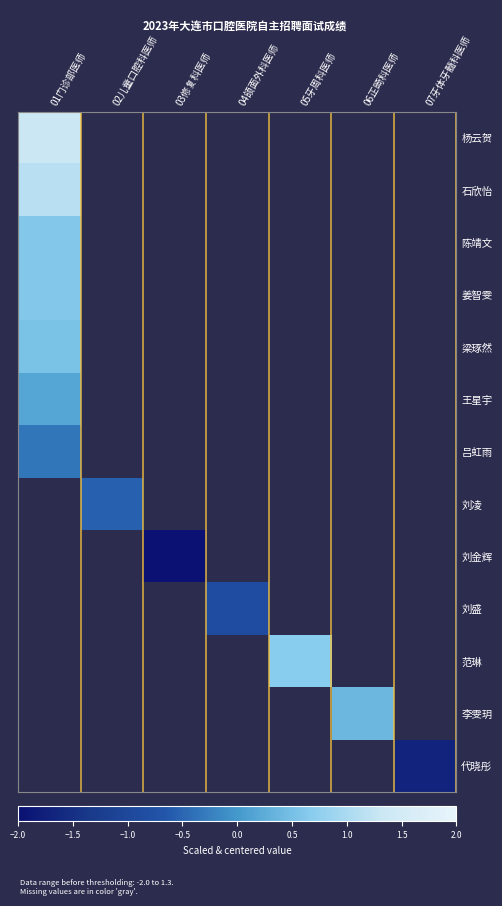

How many series are shown in this chart?

13